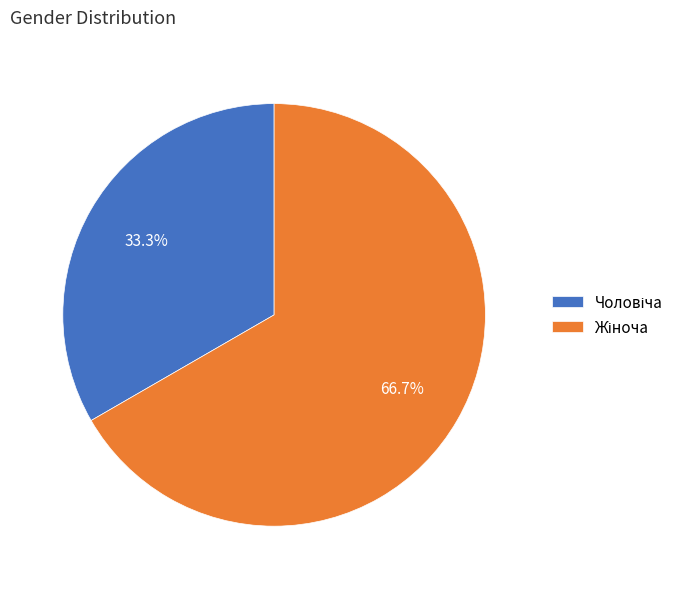

Is there any slice that represents more than half of the pie?

Yes